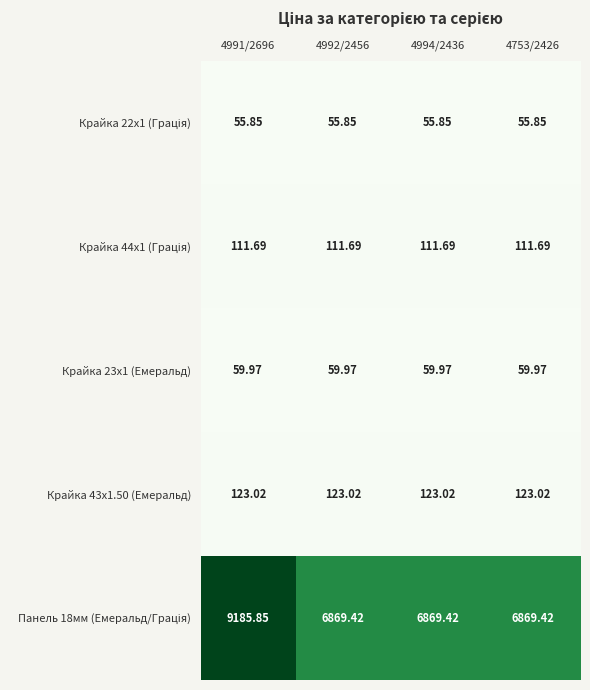

Which category has the highest value across all series?

4991/2696